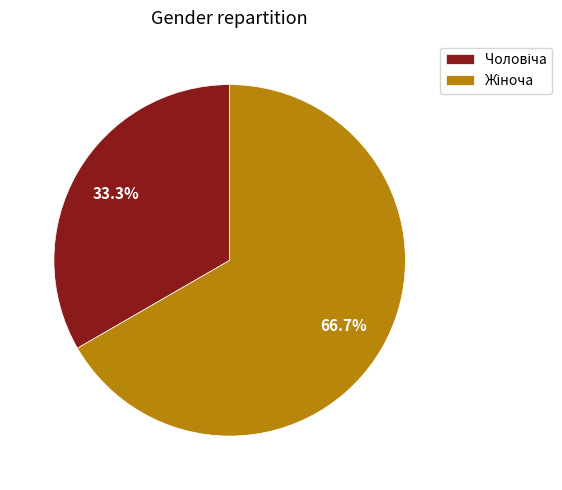

Is there any slice that represents more than half of the pie?

Yes